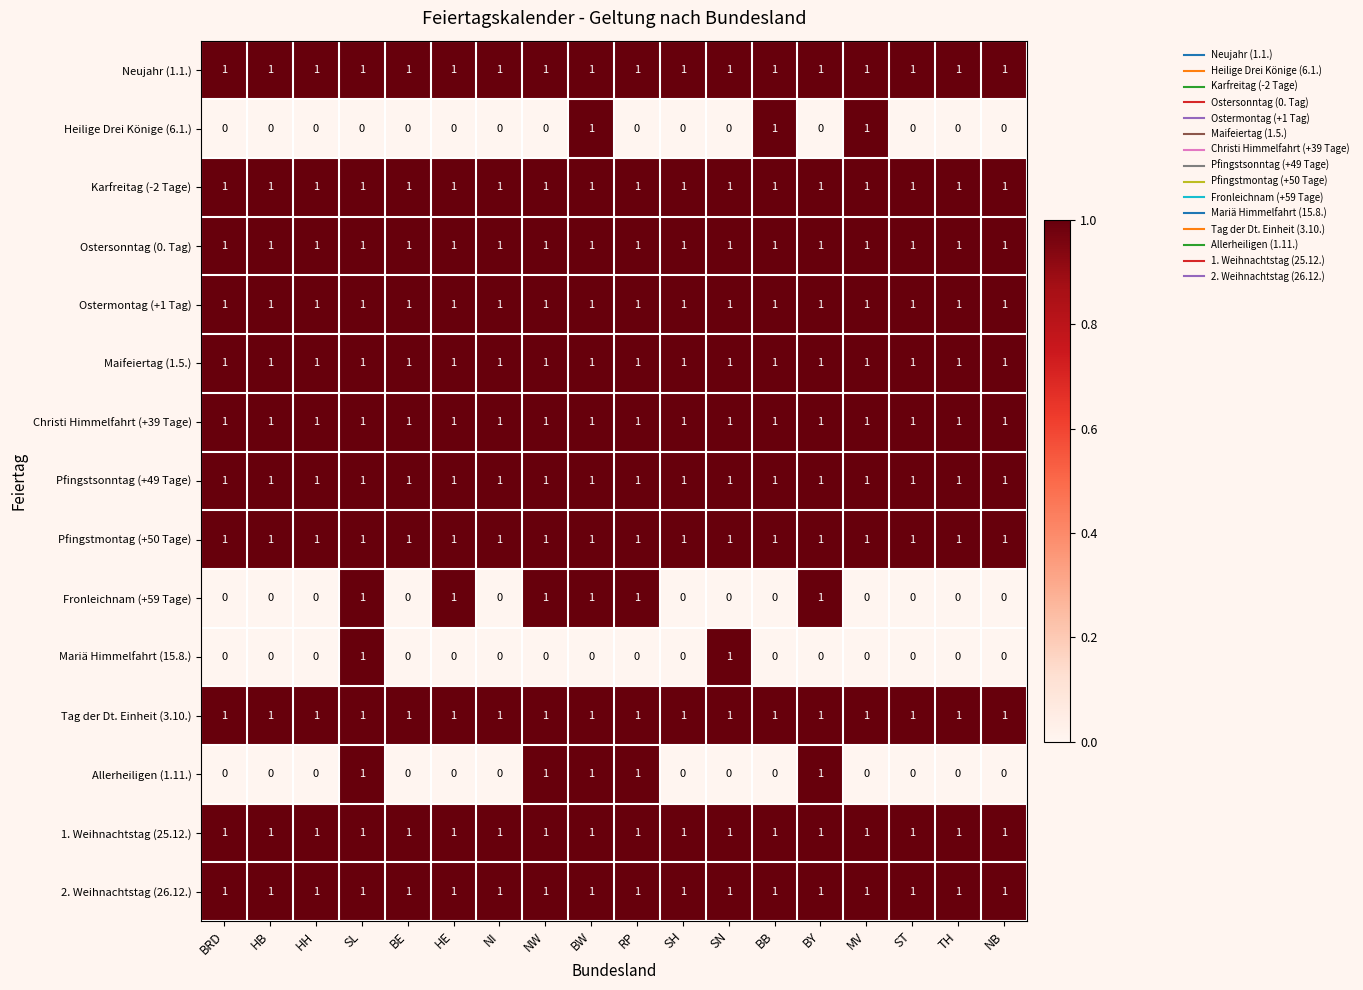

What is the total value across all series at SL?

14